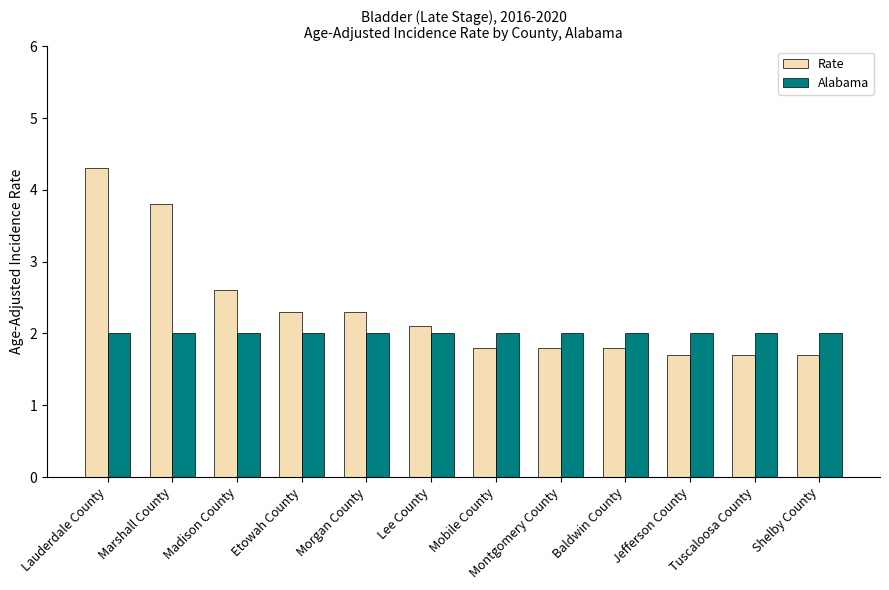

What is the smallest value displayed?

1.7